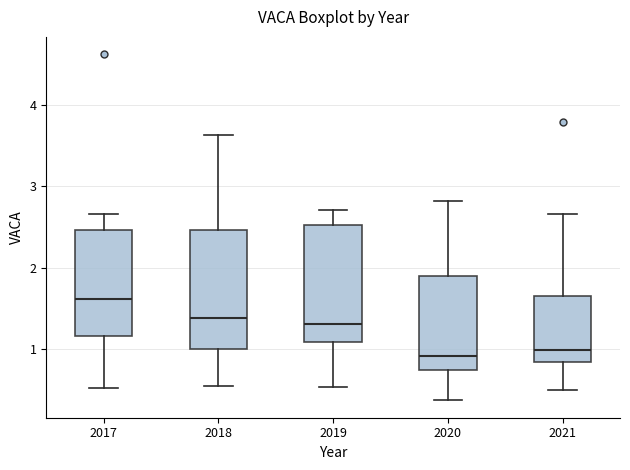

Reading left to right, transcribe this box plot: for each box, give where its median line is, the range the box spans, and where its two whiskers end, as read against the y-axis. The values are not printed on the chart, so give them approximately, as read against the axis.

2017: median 1.6, box 1.2 to 2.5, whiskers 0.5 to 2.7
2018: median 1.4, box 1.0 to 2.5, whiskers 0.6 to 3.6
2019: median 1.3, box 1.1 to 2.5, whiskers 0.5 to 2.7
2020: median 0.9, box 0.8 to 1.9, whiskers 0.4 to 2.8
2021: median 1.0, box 0.9 to 1.7, whiskers 0.5 to 2.7